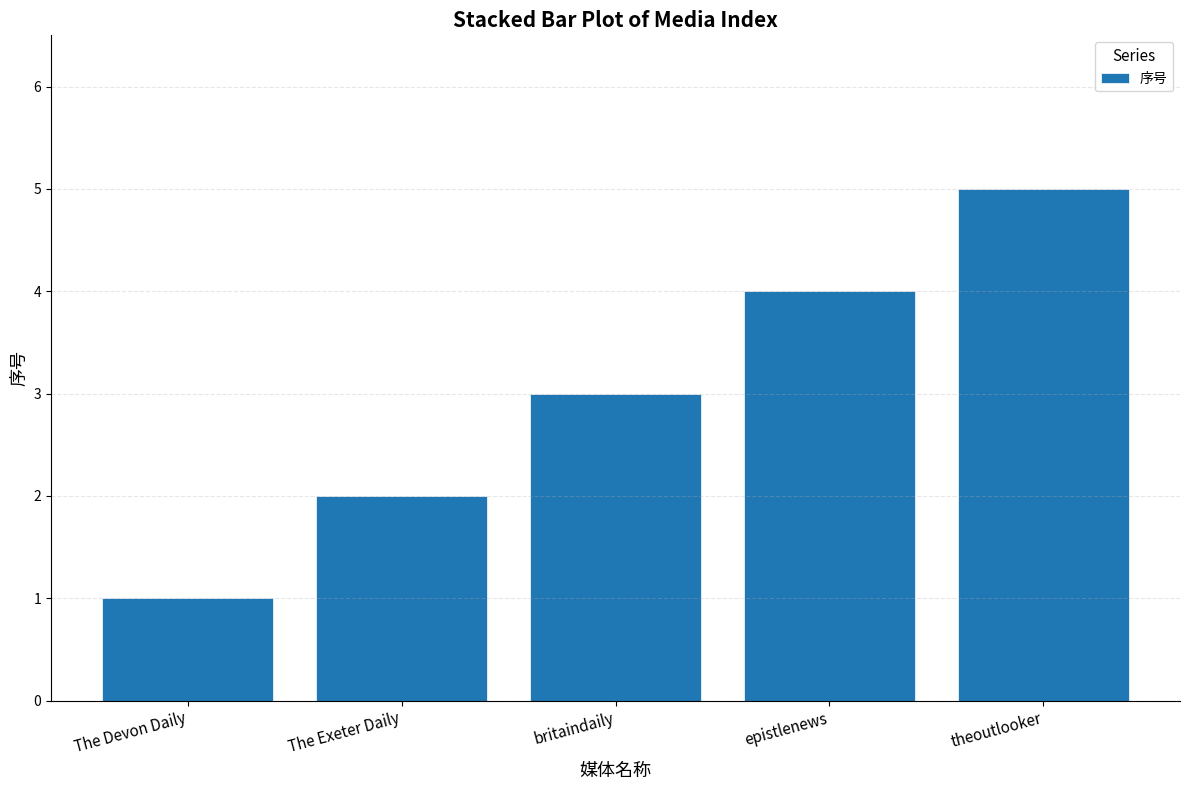

What is the change in value from The Exeter Daily to theoutlooker?

+3